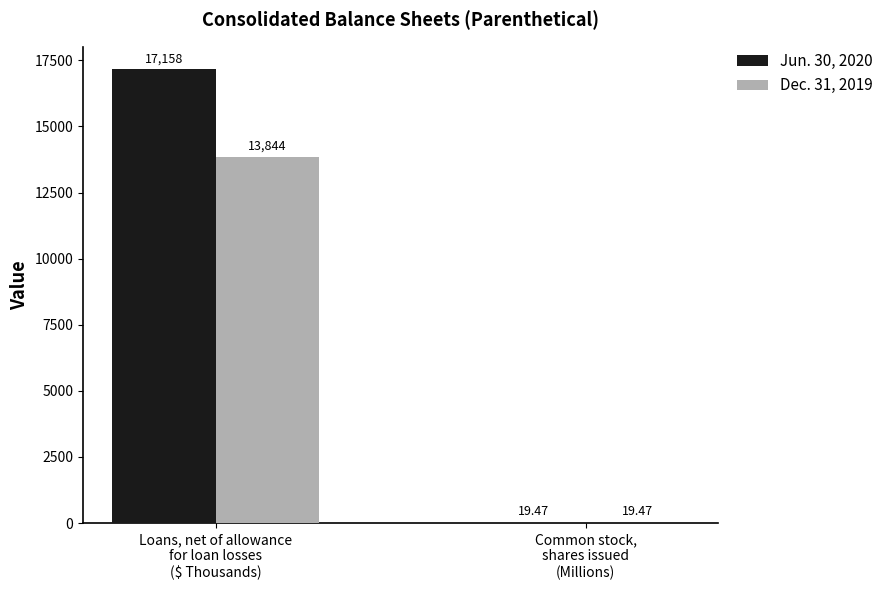

How many groups of bars are there?

2